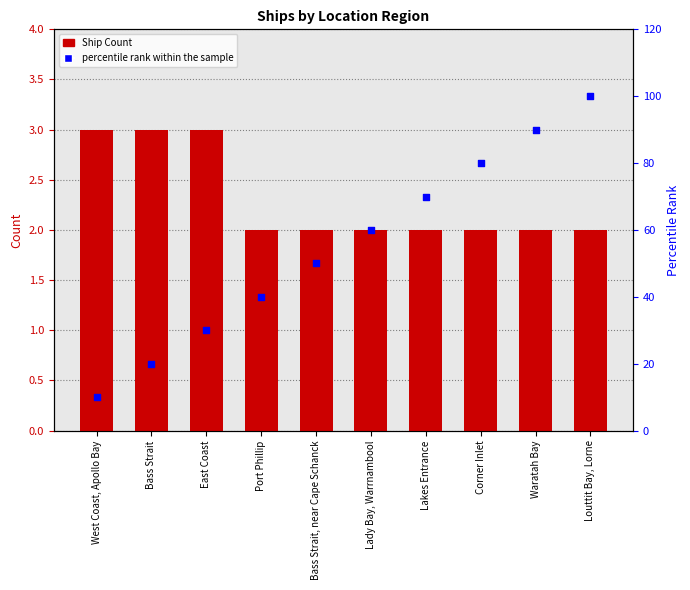

At how many categories does at least one series exceed 72?

3